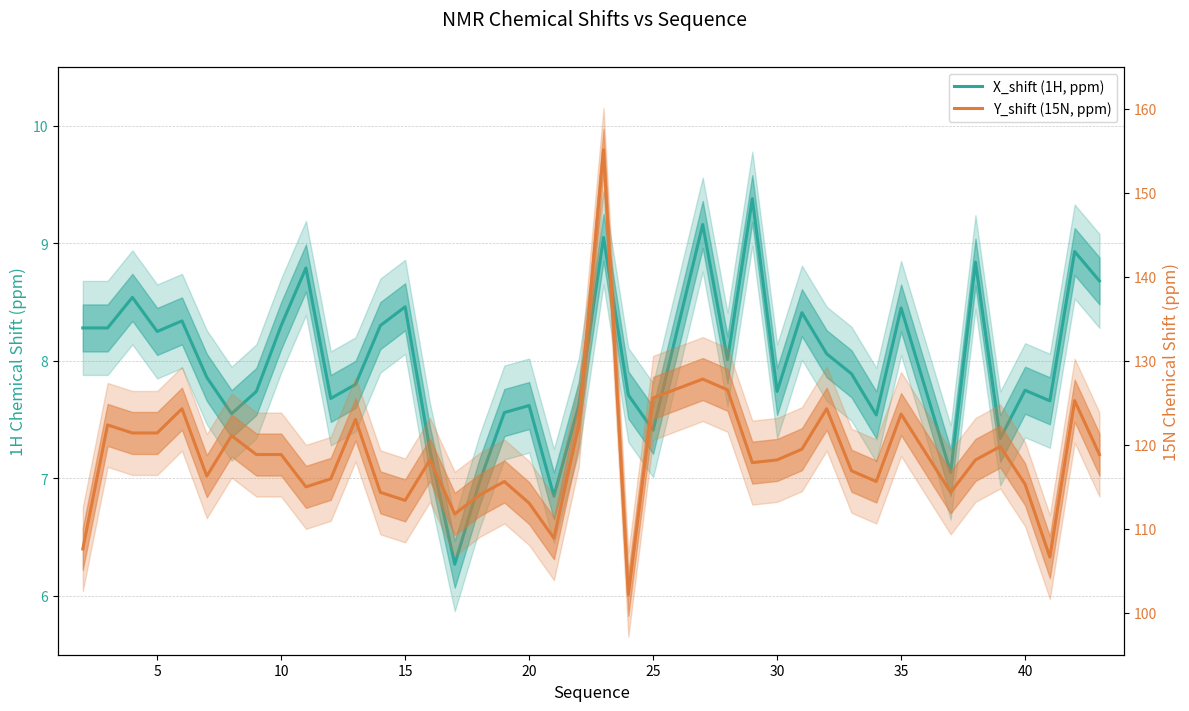

How many data points in Y_shift (15N, ppm) are less than 118?

18